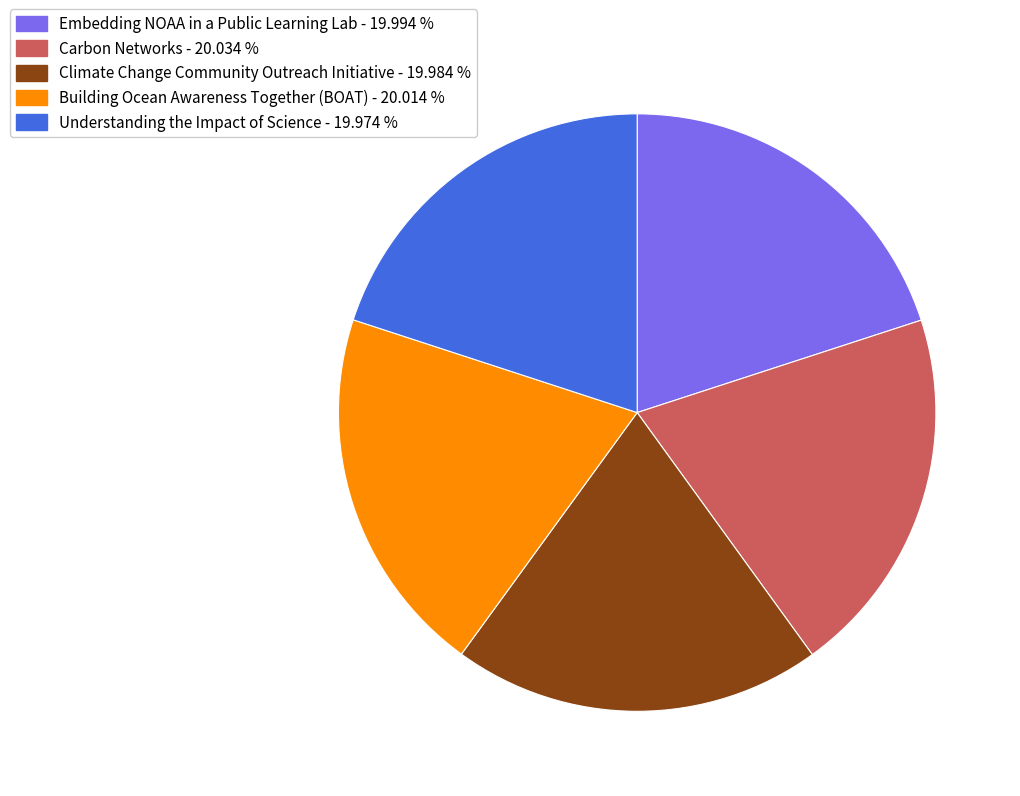

Is the sum of Building Ocean Awareness Together (BOAT) and Carbon Networks greater than half?

No